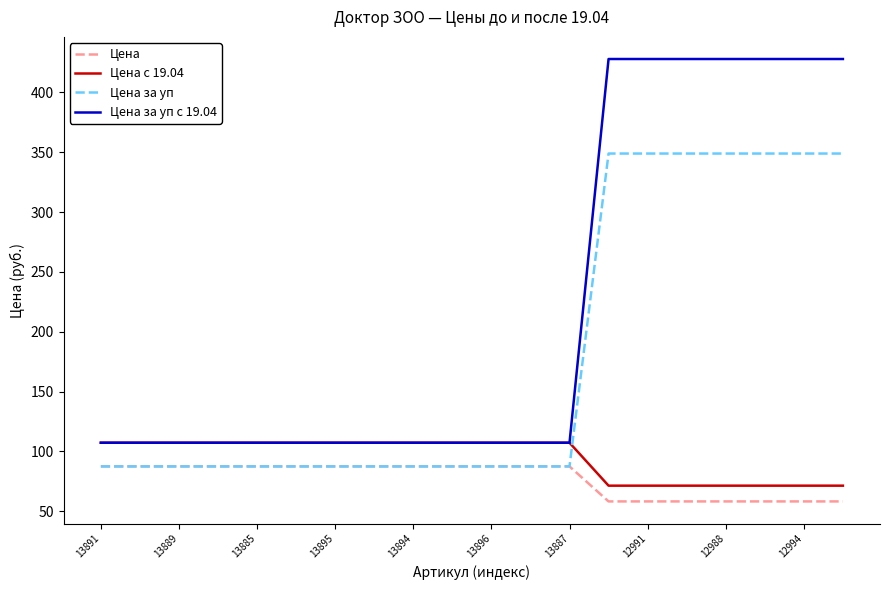

Which series has the largest total across all categories?

Цена за уп с 19.04